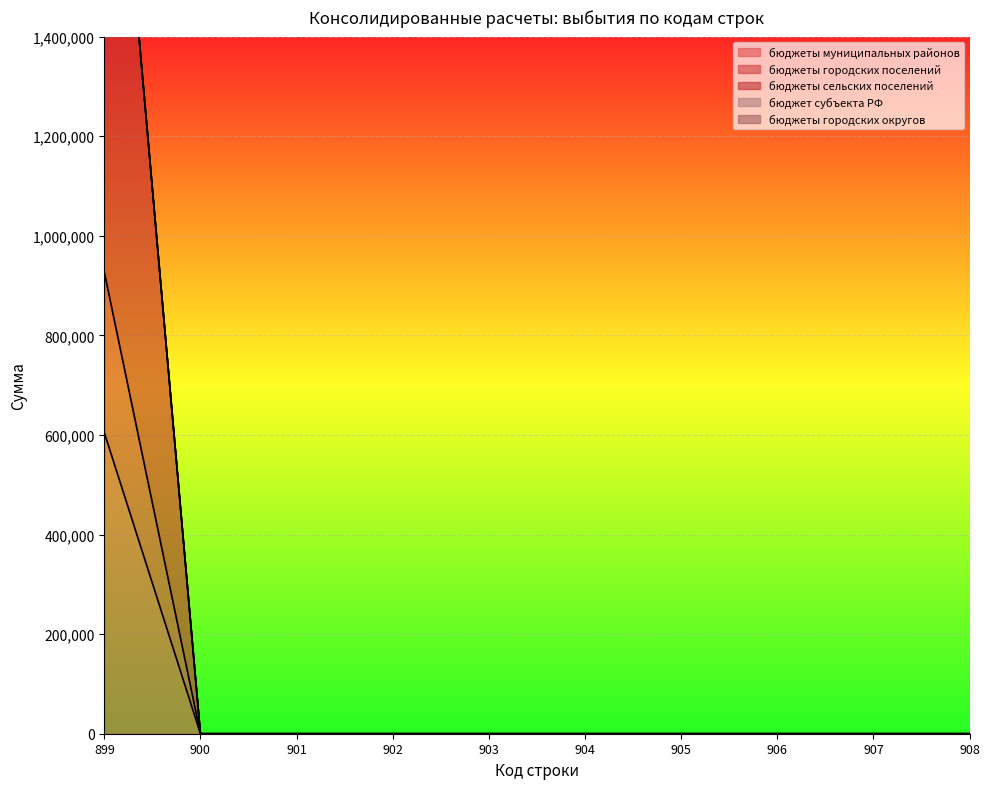

The value of бюджеты муниципальных районов at 900 is 320725. True or false?

False